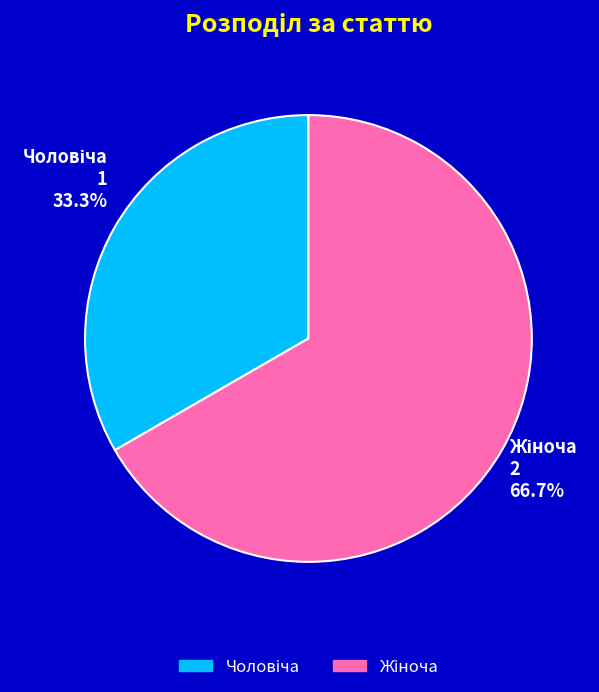

Is the sum of Жіноча and Чоловіча greater than half?

Yes